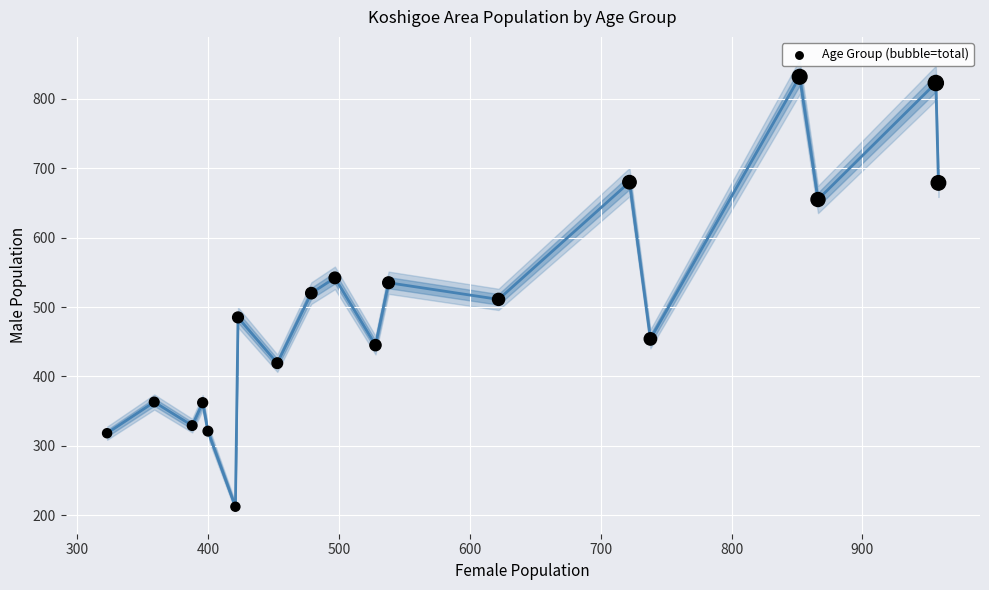

What is the range of Y values (max minus min)?

620